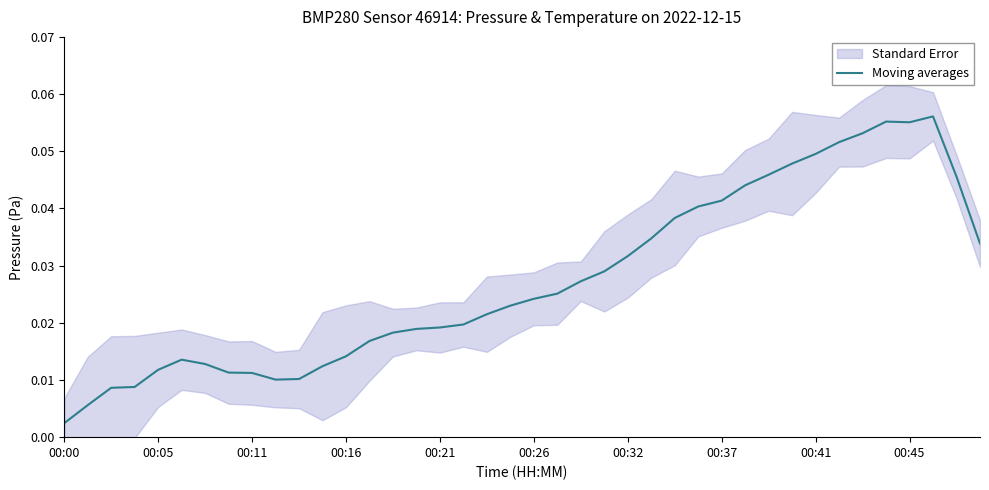

At which label does Moving averages reach its minimum?

00:00